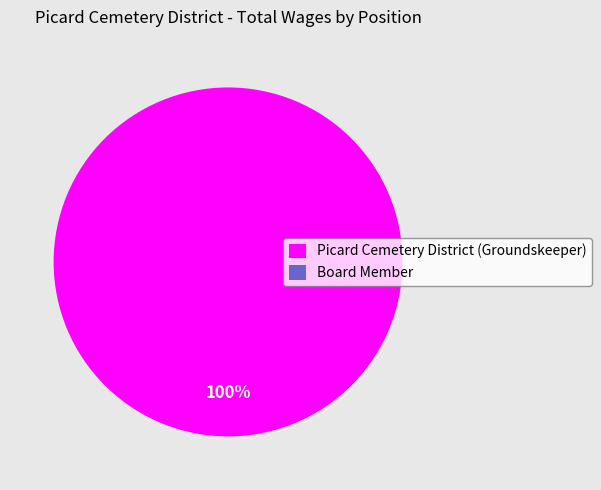

What is the smallest slice in the pie chart?

Board Member